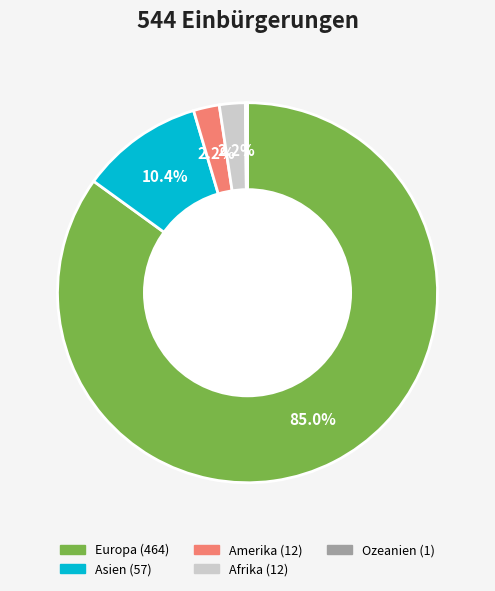

What is the largest slice in the pie chart?

Europa